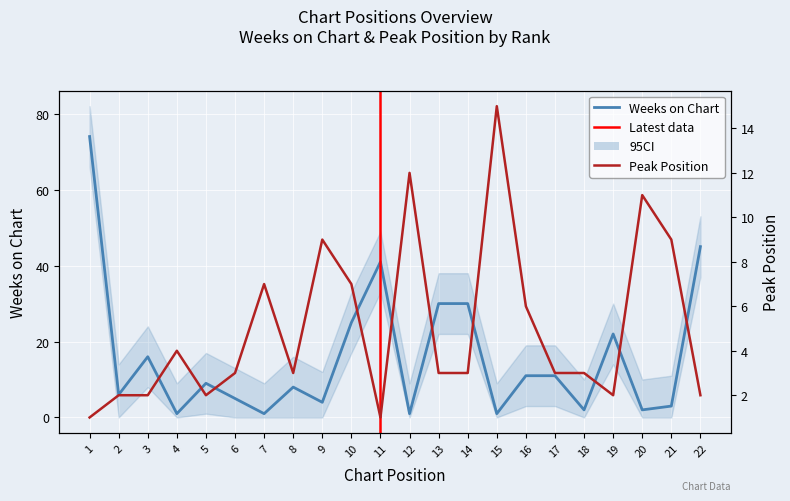

In Peak Position, how many points are lower than both neighbors (excluding endpoints)?

4